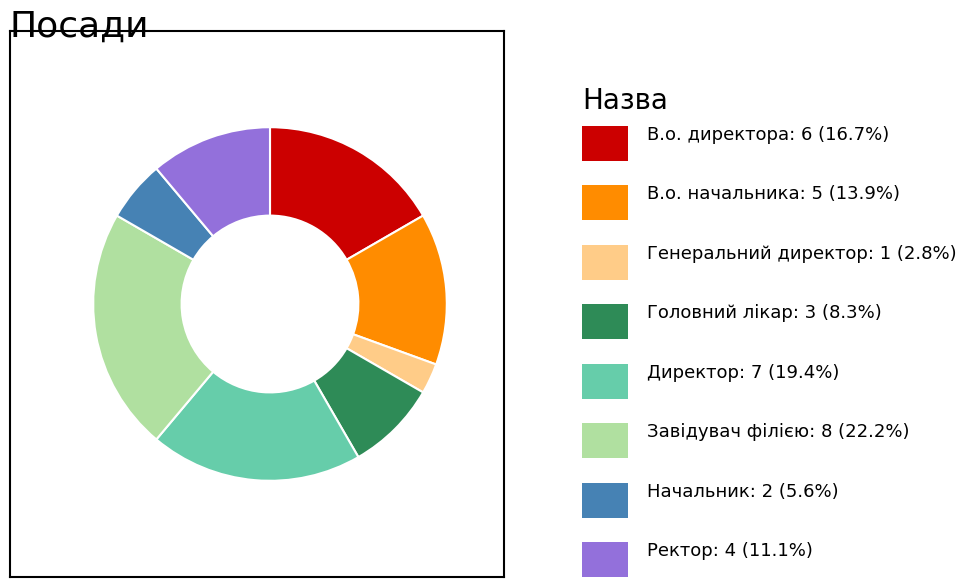

Is there any slice that represents more than half of the pie?

No